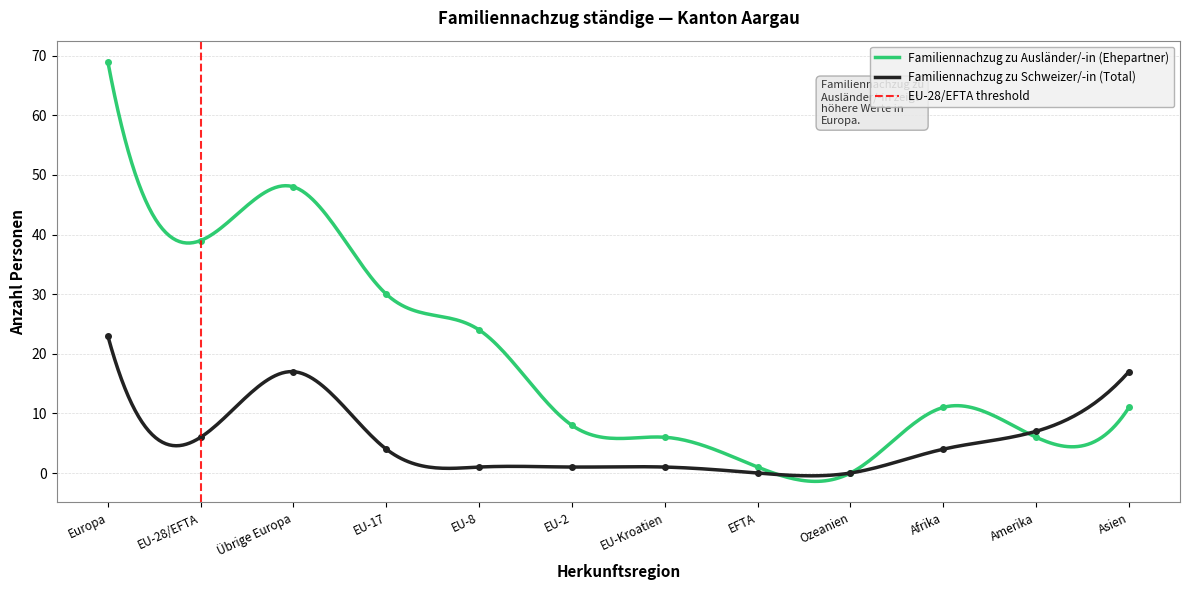

What is the label of the 4th point from the left?

EU-17